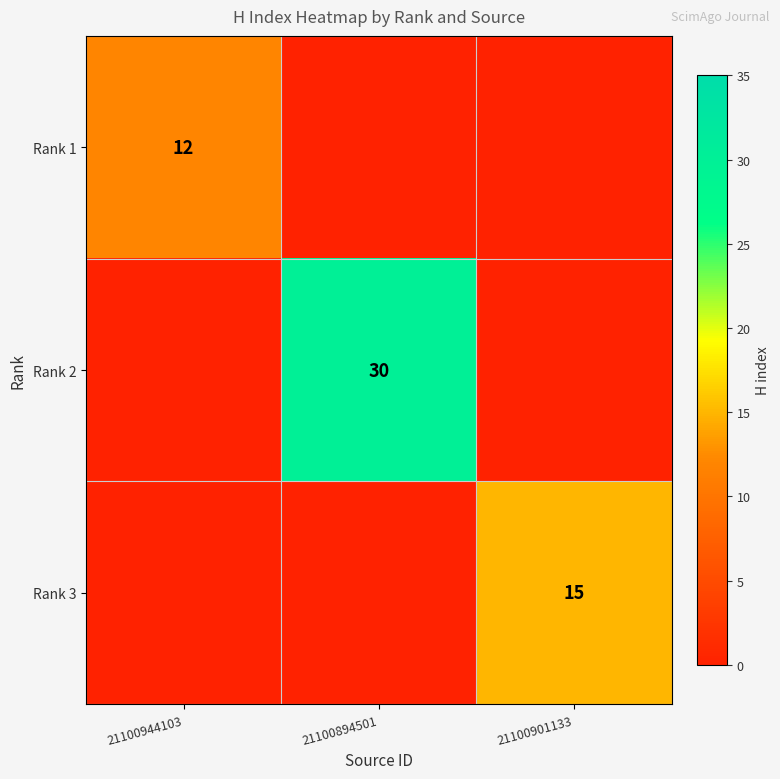

The value of Rank 3 at 21100901133 is 15. True or false?

True